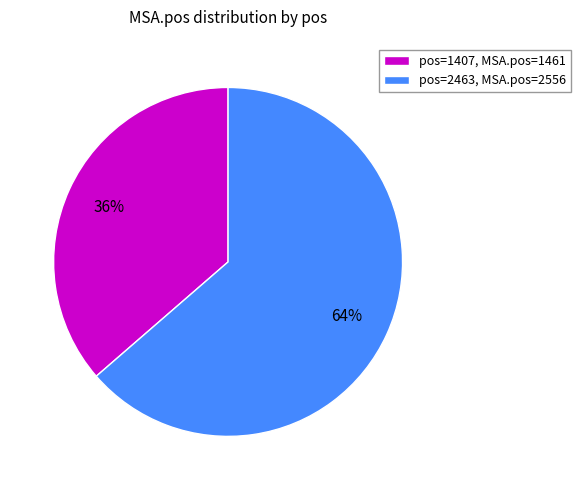

Count the number of slices in the pie.

2